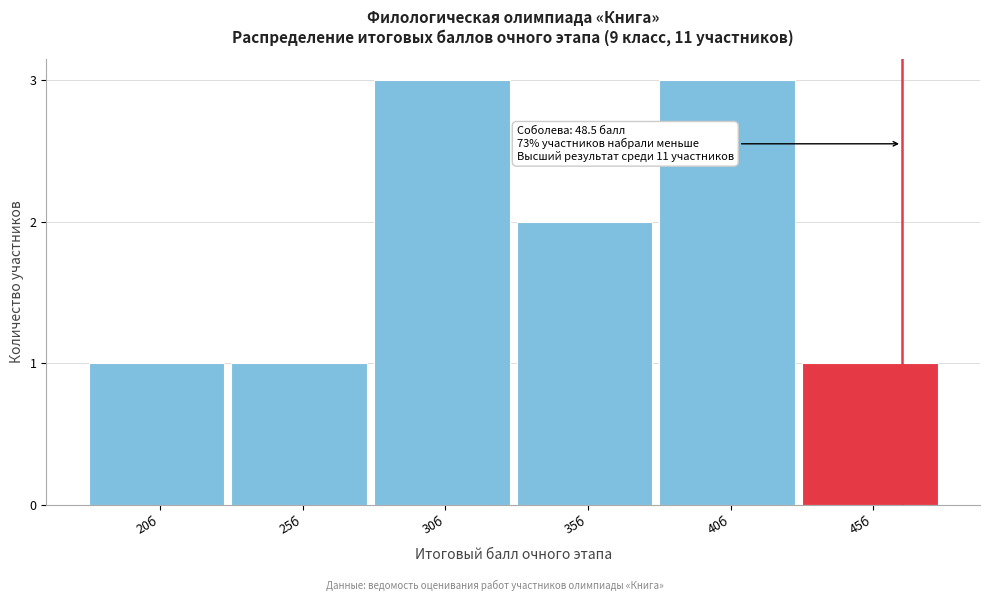

Reading left to right, transcribe all the data shown in this chart.

1	1	3	2	3	1